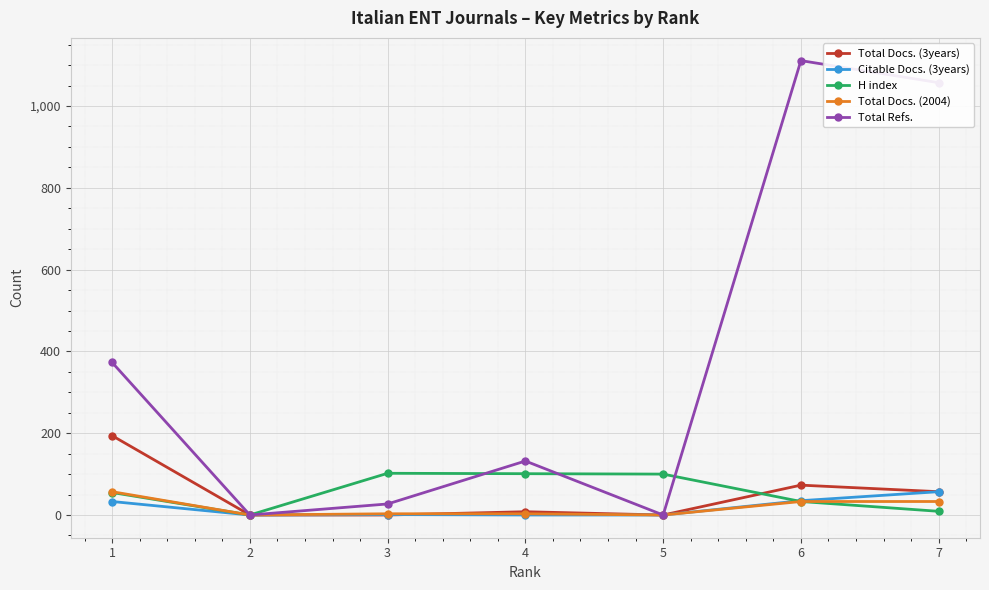

What is the maximum value shown in the chart?

1111